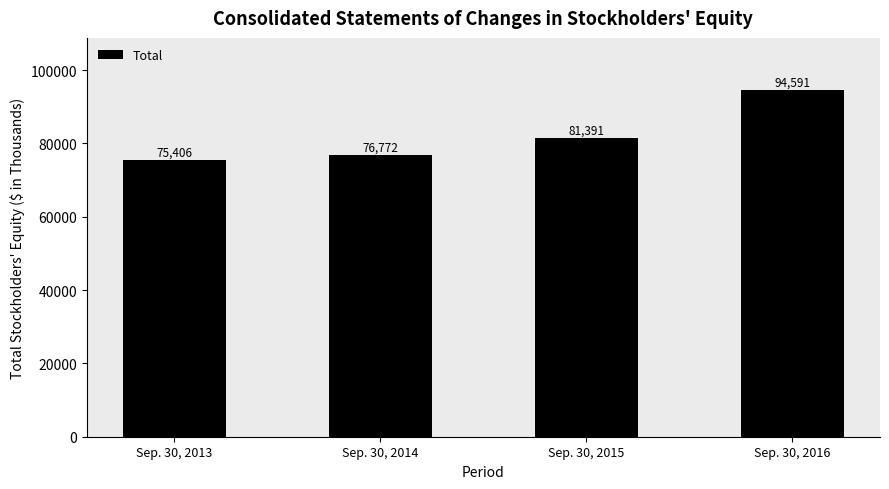

What is the ratio of the value at Sep. 30, 2013 to the value at Sep. 30, 2016?

0.8